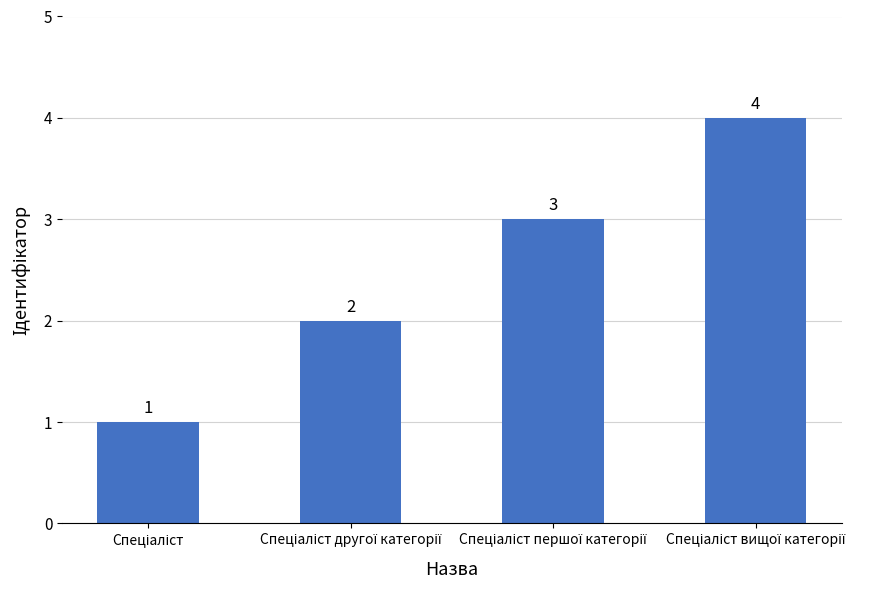

What is the value of the 3rd bar from the left?

3